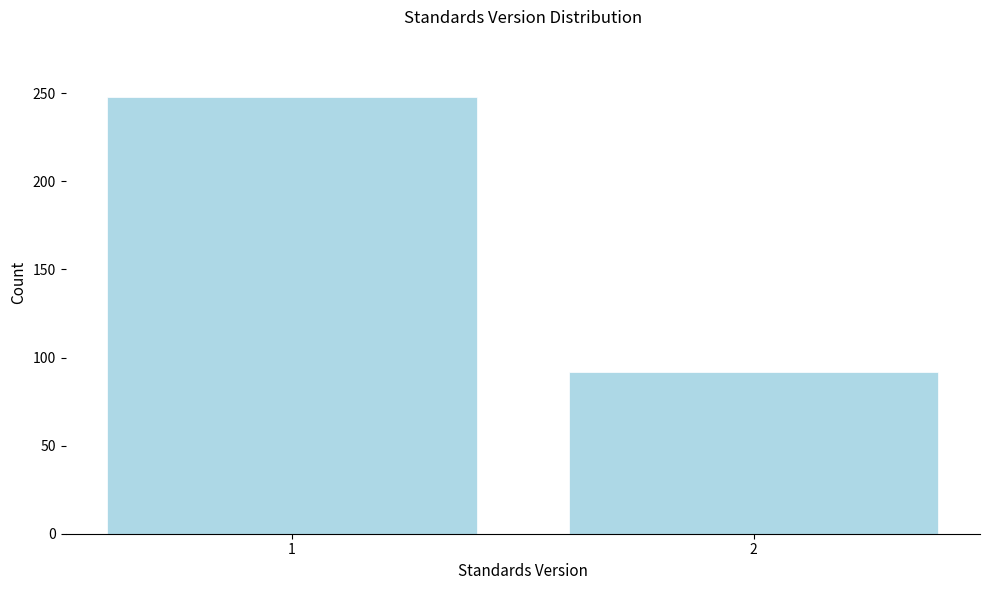

Reading left to right, list all the values displayed in this chart.

248	92